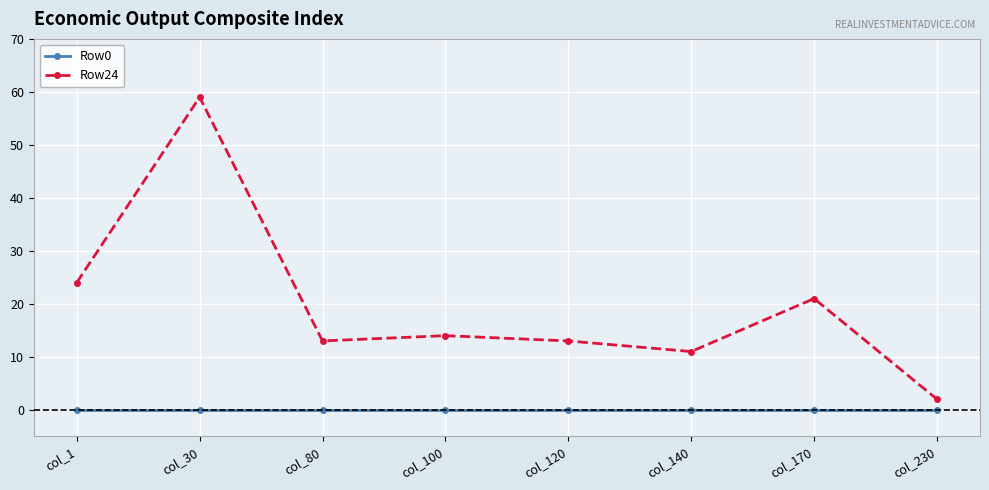

True or false: Row24 has more than 0 interior local peaks.

True